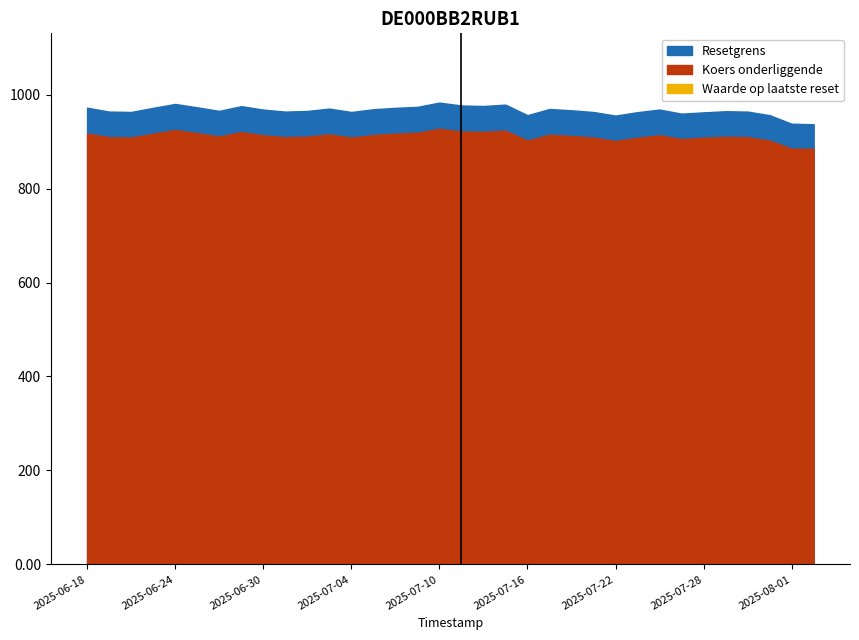

The Waarde op laatste reset series shows 0.0 at 2025-07-30. True or false?

False